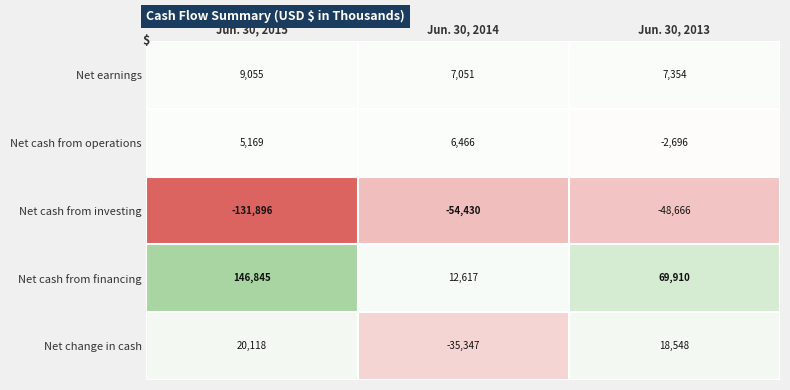

What is the difference between the Net cash from investing values at Jun. 30, 2013 and Jun. 30, 2014?

5764